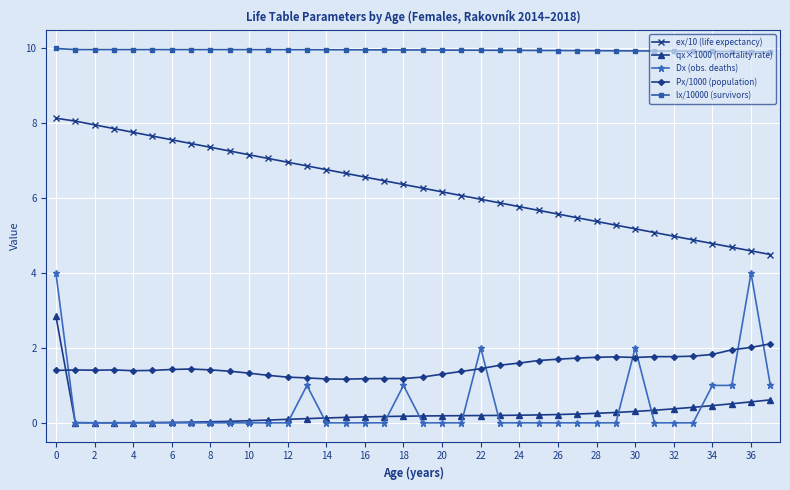

What is the value of the Px/1000 (population) point at the 37th from the left?

2.0